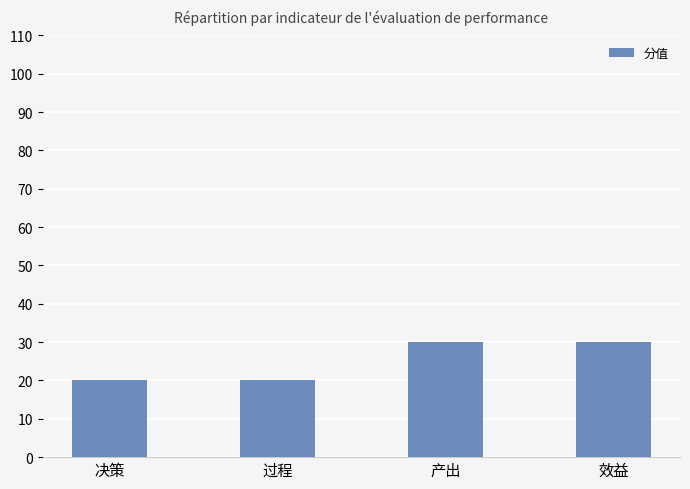

How many bars are there in total?

4